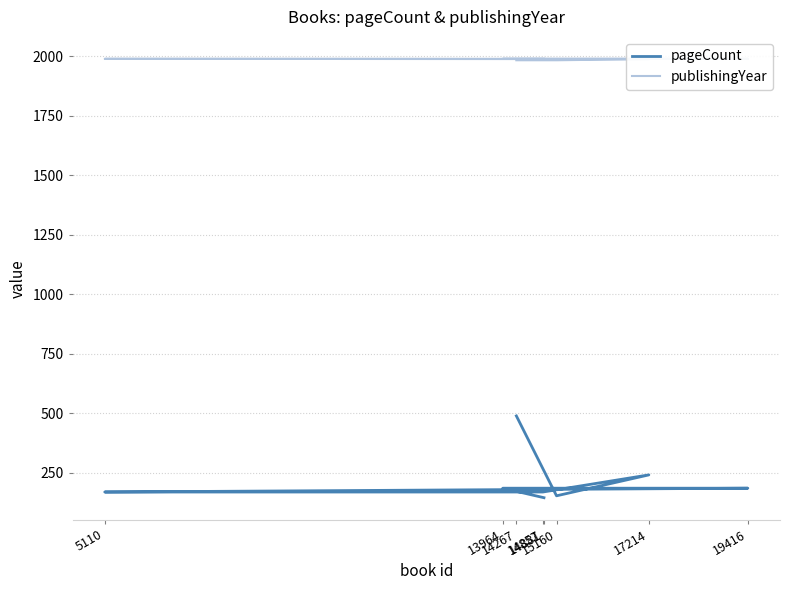

How many values in the pageCount series exceed 184?

2